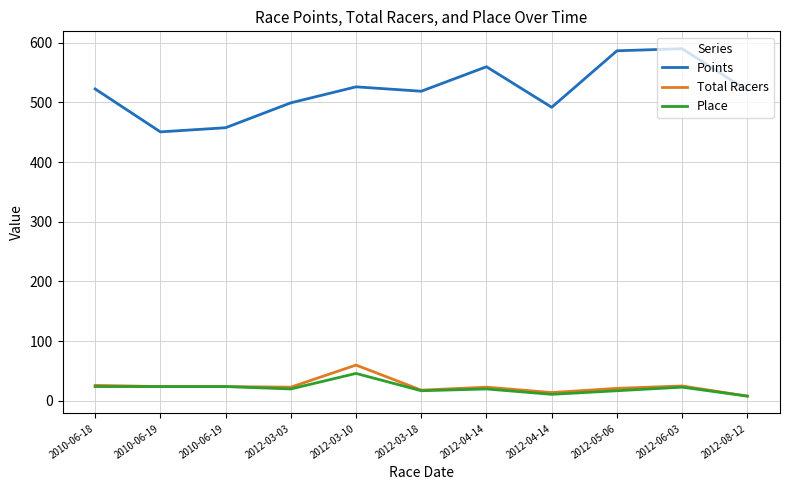

Does the chart display data point markers on the line(s)?

No